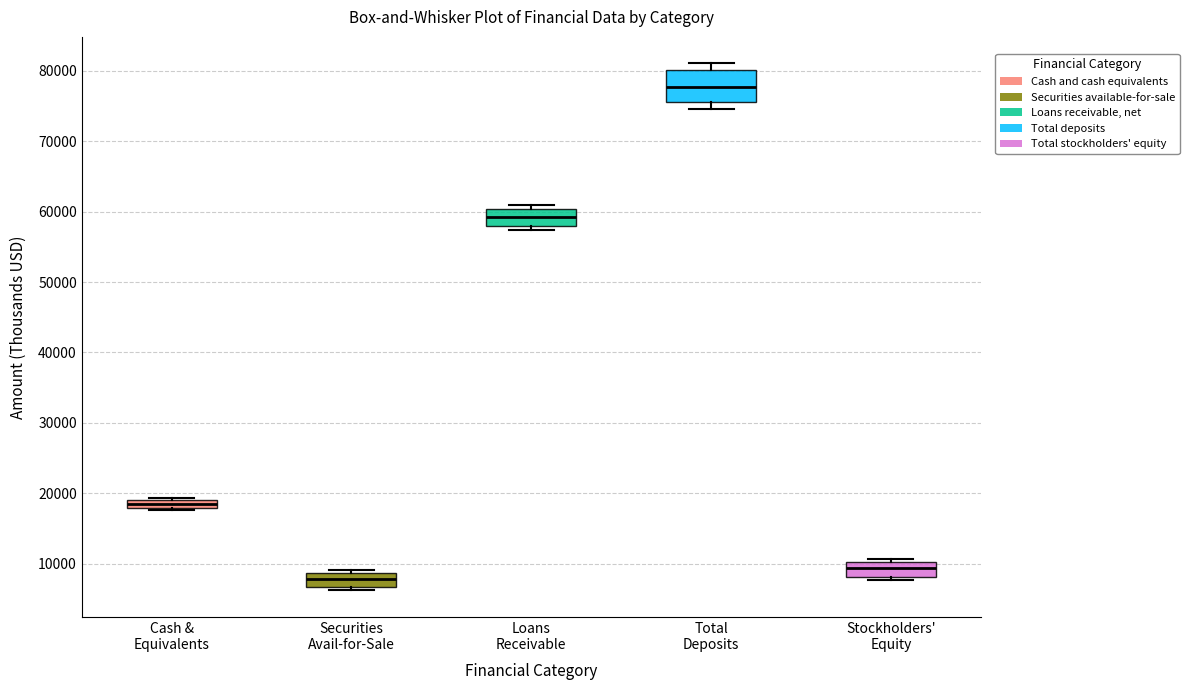

Which box has the highest median line?

Total Deposits